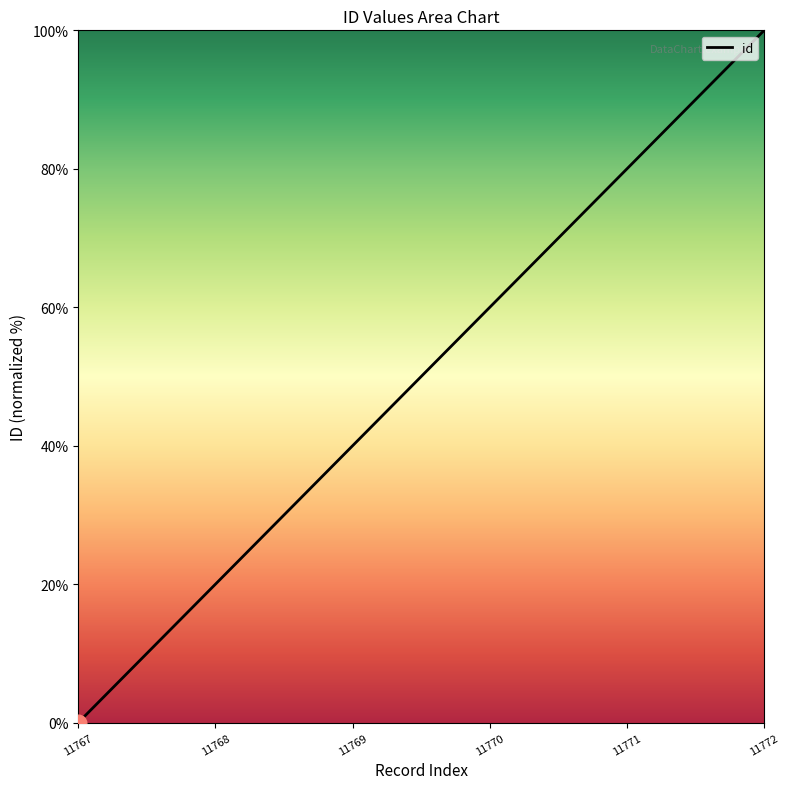

Rank the categories by value from highest to lowest.

11772, 11771, 11770, 11769, 11768, 11767